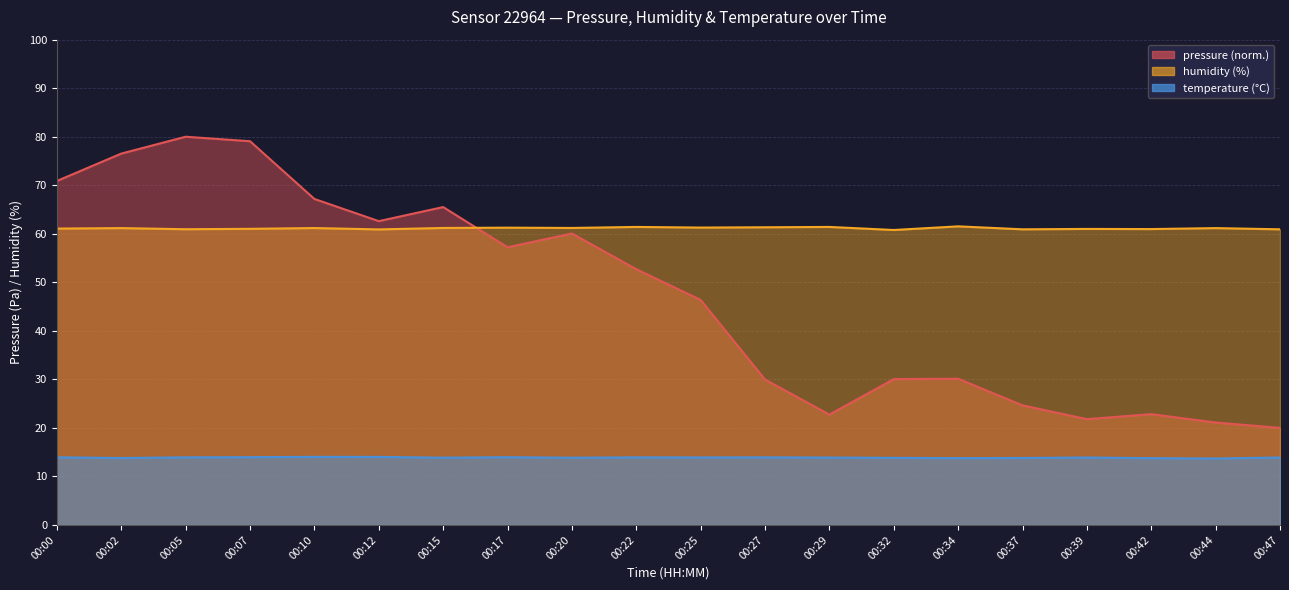

How many lines are shown in the chart?

3